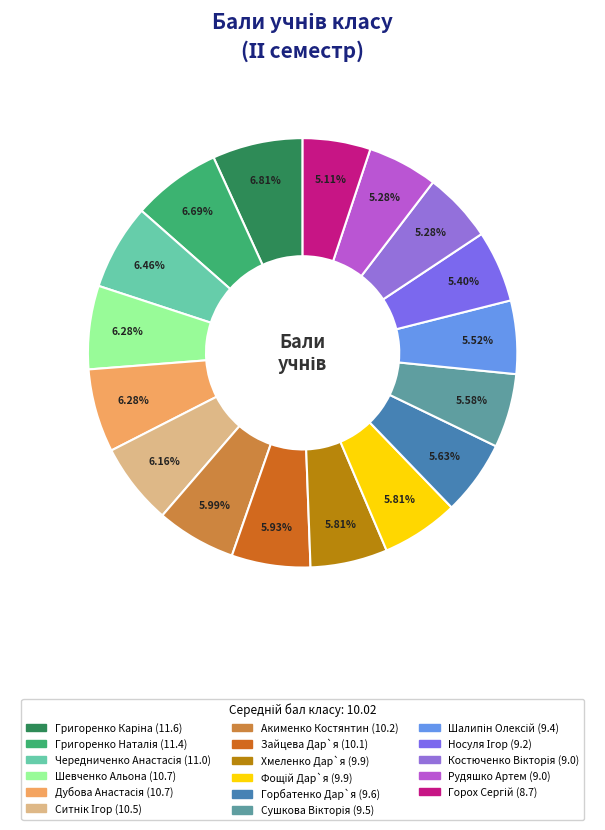

What is the smallest slice in the pie chart?

Горох Сергій